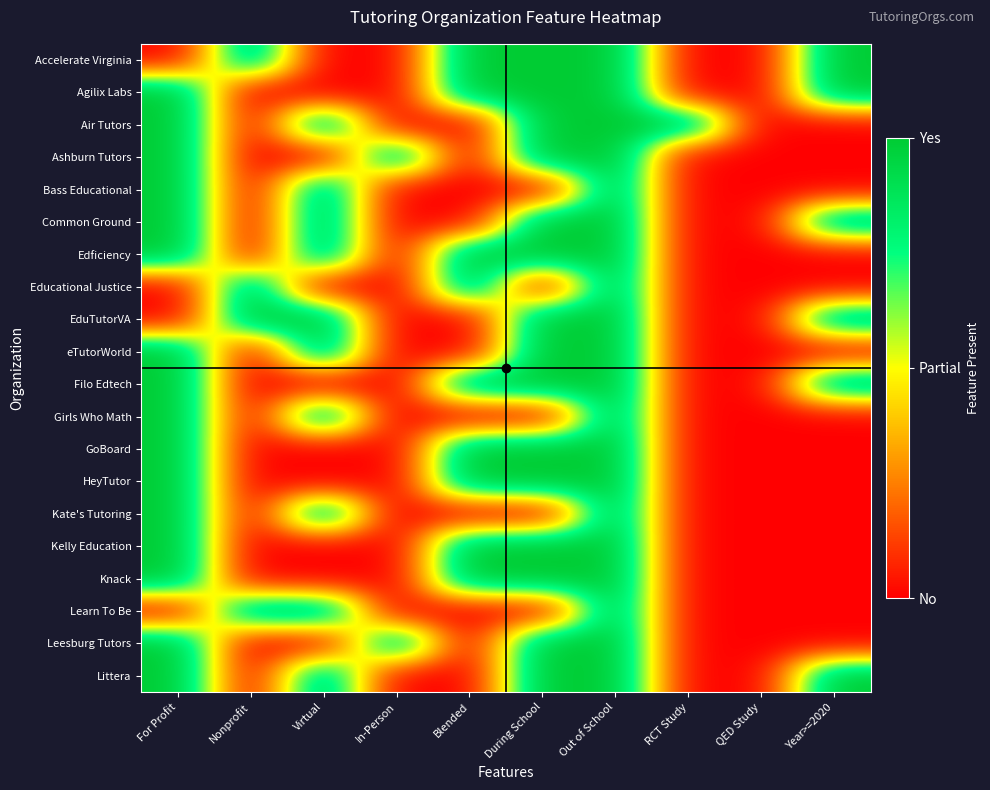

What is the difference between the highest and lowest values at Virtual?

1